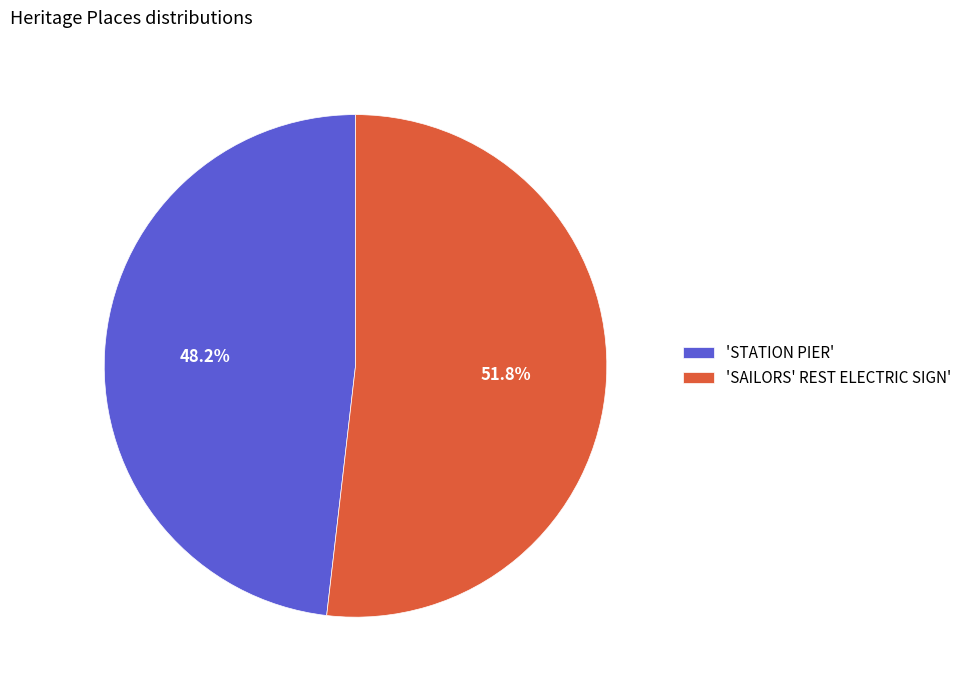

Rank the categories by value from highest to lowest.

'SAILORS' REST ELECTRIC SIGN', 'STATION PIER'